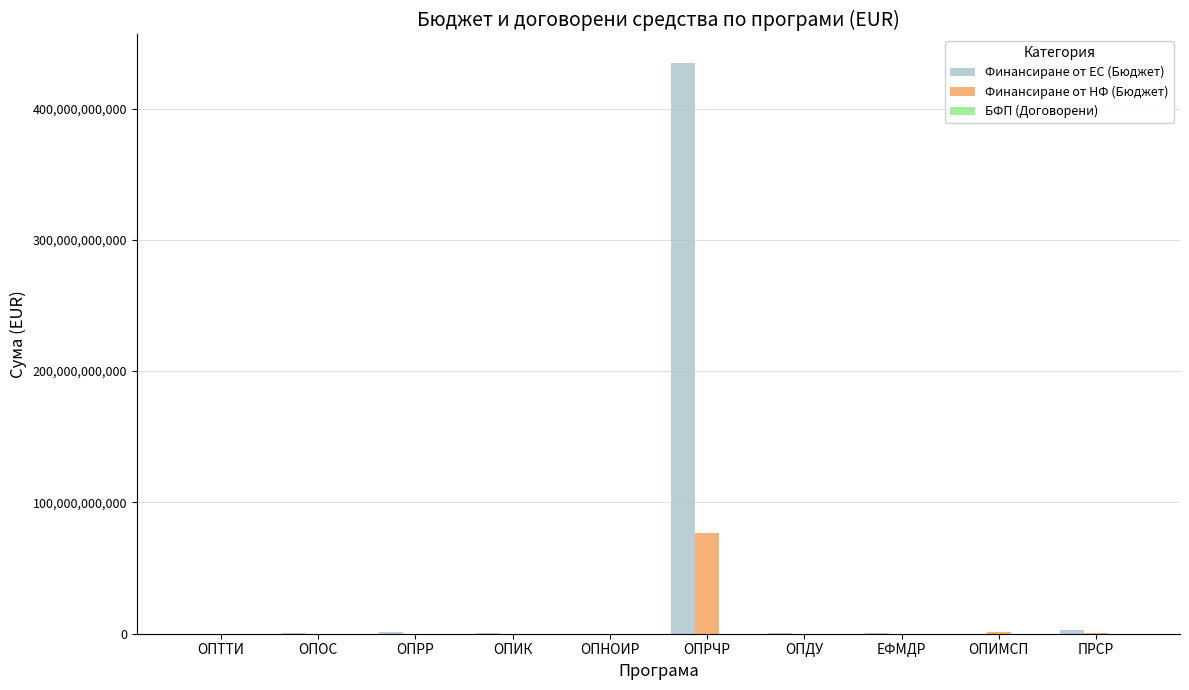

At which label does Финансиране от НФ (Бюджет) reach its peak?

ОПРЧР